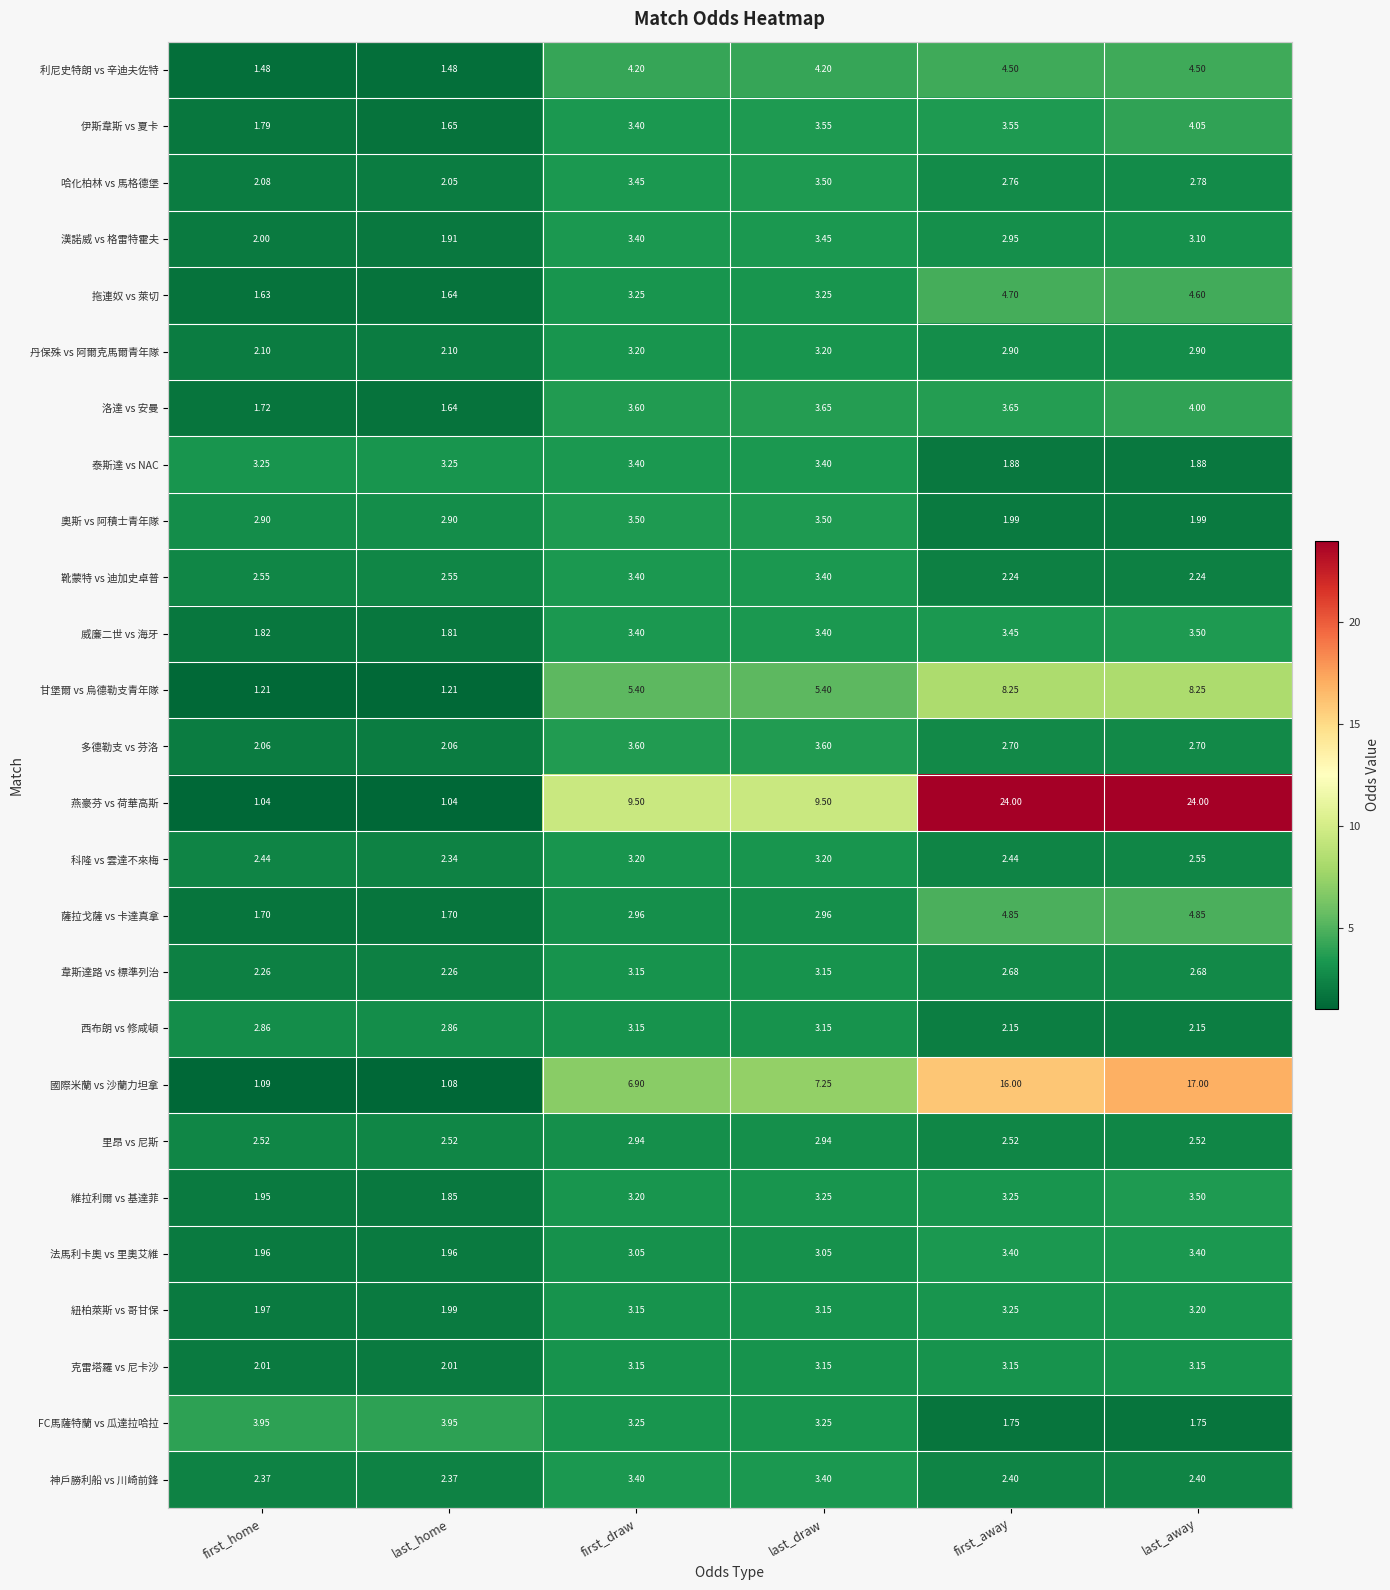

Where is 紐柏萊斯 vs 哥甘保 nearest to the value 2?

last_home